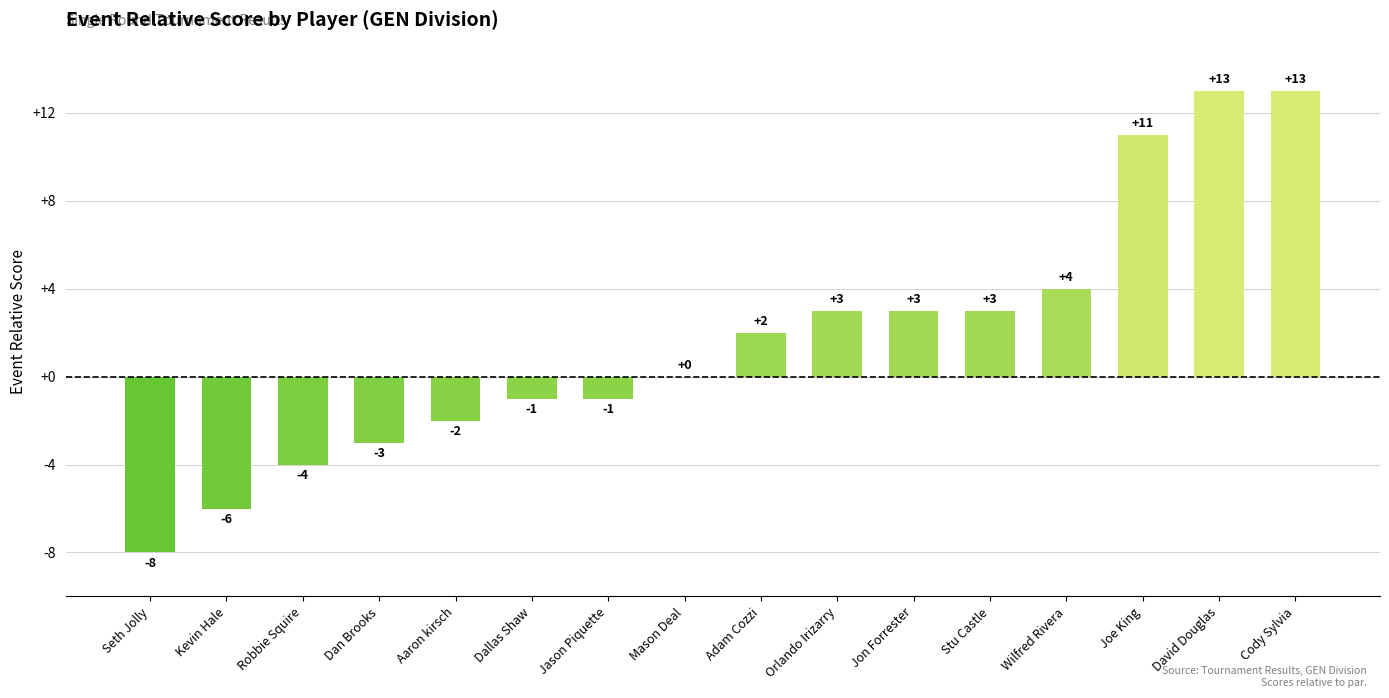

What is the difference between the values at Kevin Hale and Dallas Shaw?

5